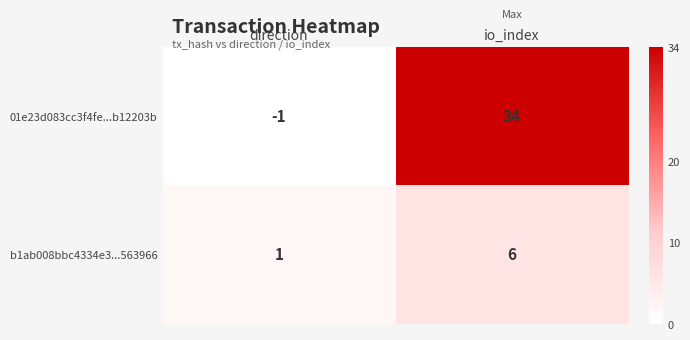

Count the number of categories in the chart.

2